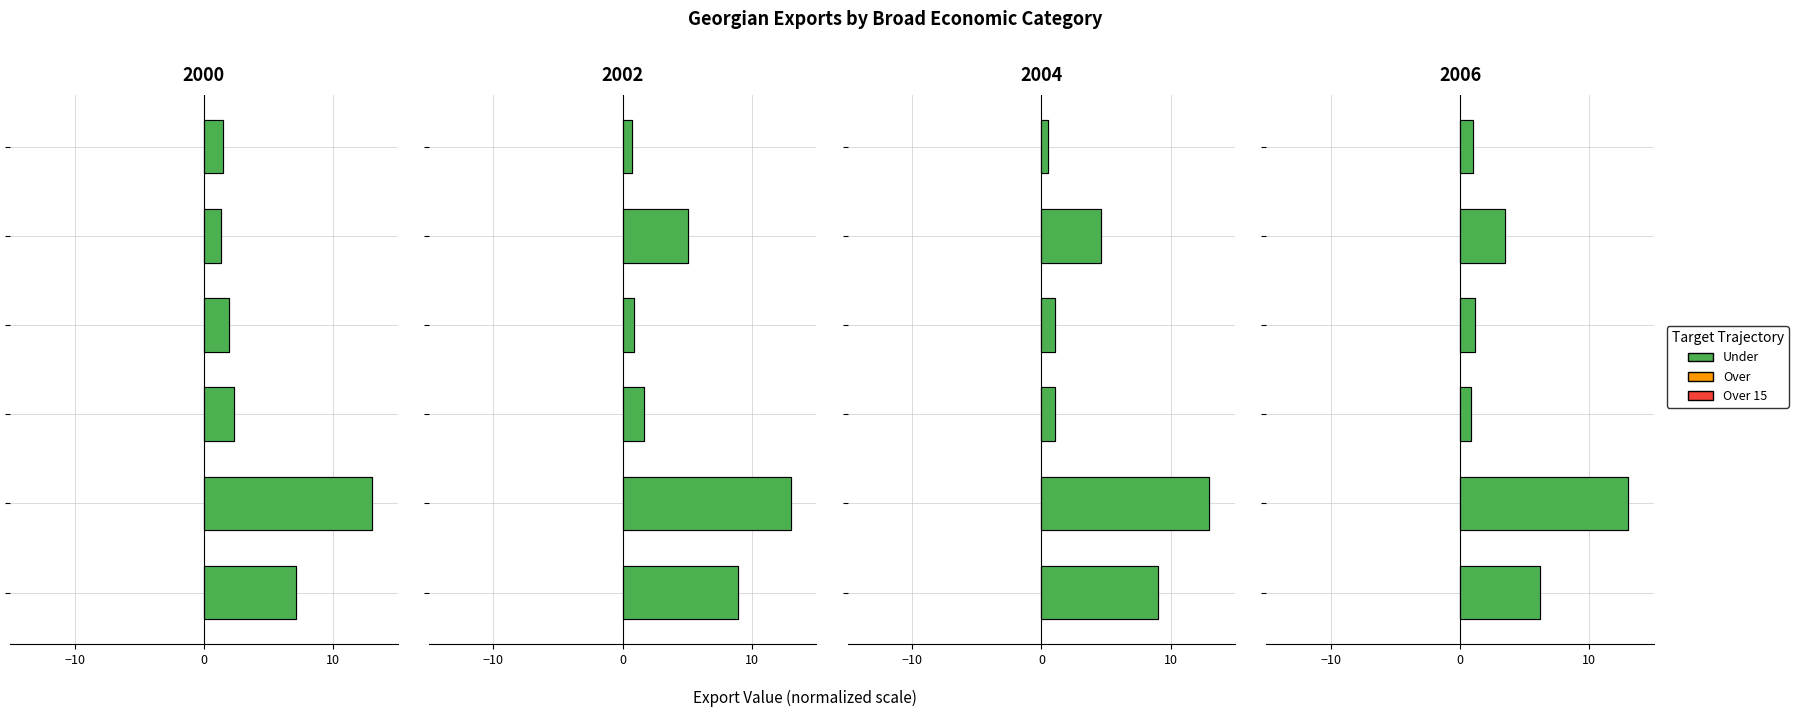

Reading left to right, extract all data points from this chart.

2000: 7.2	13.0	2.3	2.0	1.3	1.5
2002: 8.9	13.0	1.6	0.9	5.1	0.7
2004: 9.0	13.0	1.0	1.0	4.6	0.5
2006: 6.2	13.0	0.8	1.1	3.4	1.0